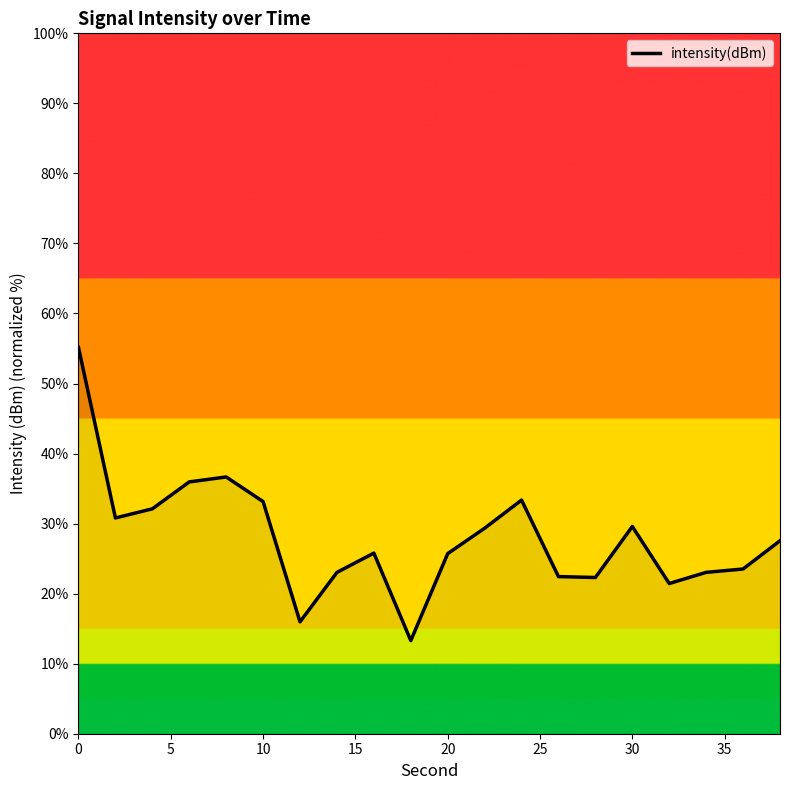

What is the greatest value displayed?

55.1